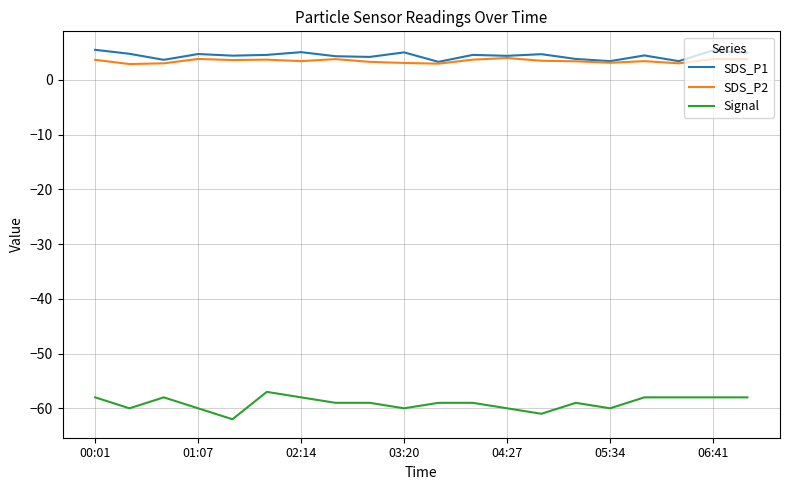

True or false: Signal and SDS_P1 intersect in this chart.

False